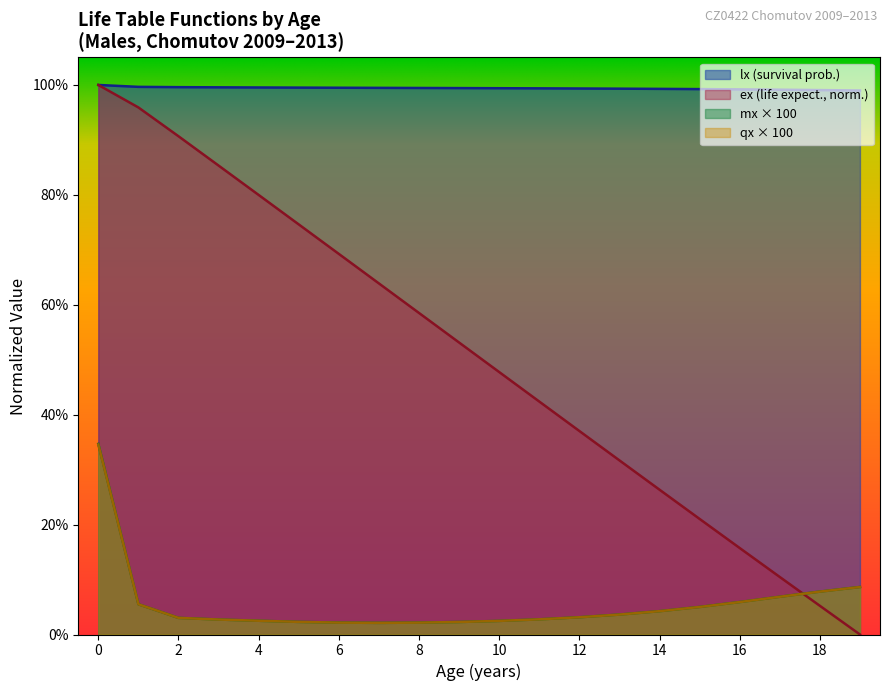

Between 17 and 1, which is larger?

17